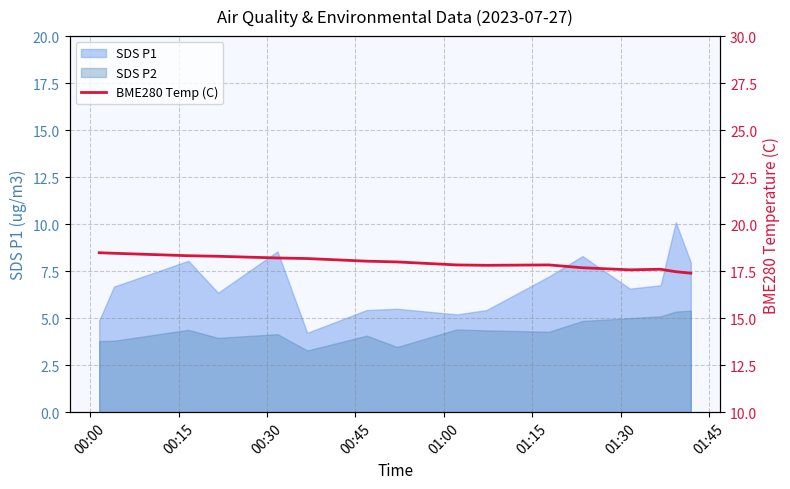

Between 00:00 and 01:00, which is larger?

00:00